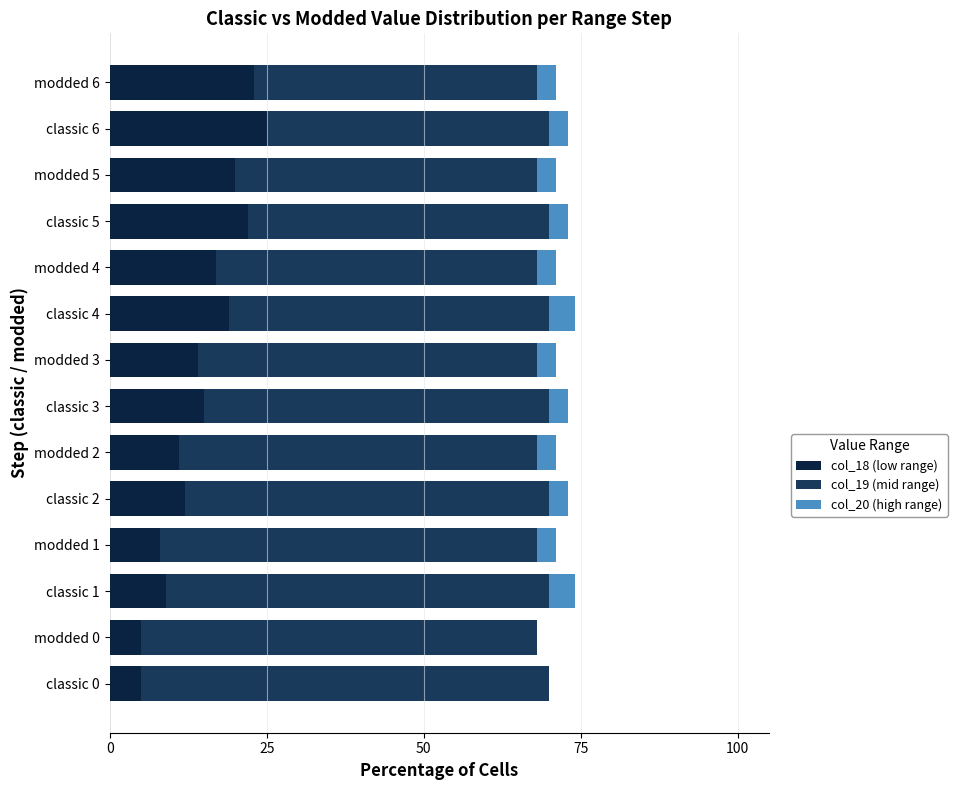

At which label does col_18 (low range) reach its peak?

classic 6